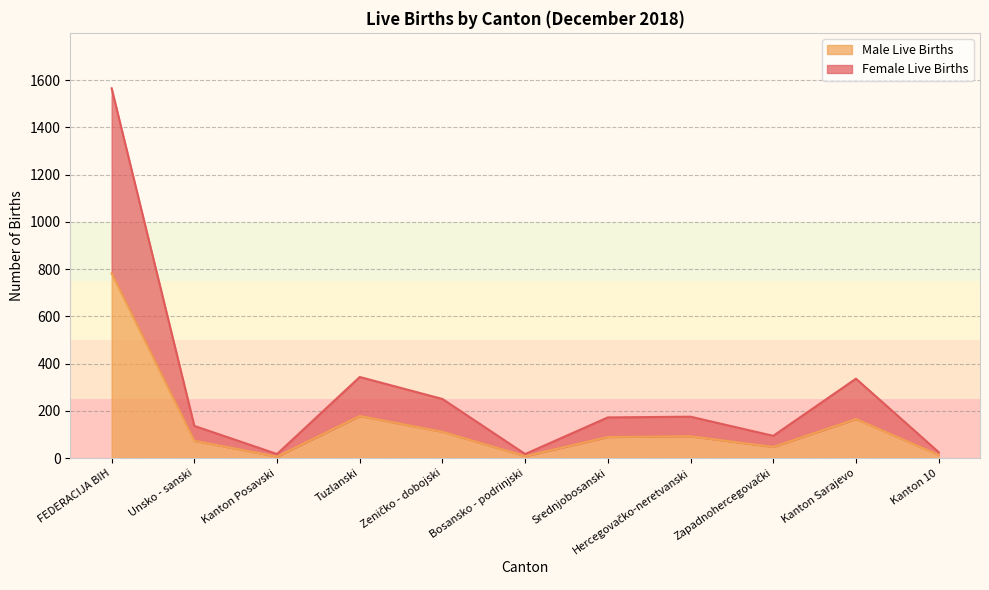

Rank the series by their maximum value, from highest to lowest.

Female Live Births, Male Live Births